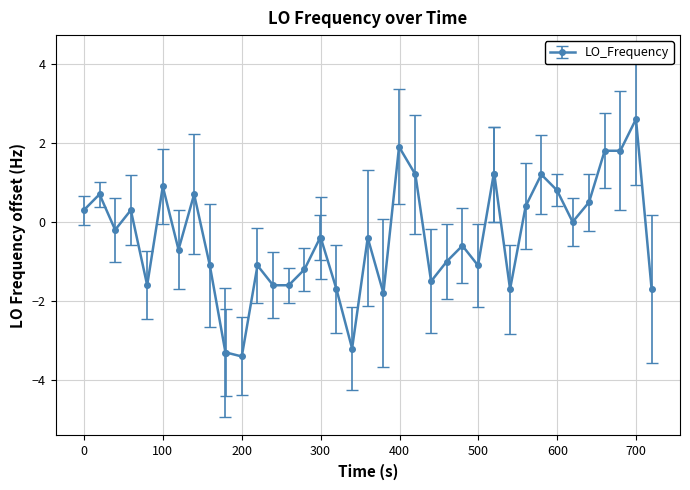

What is the greatest value displayed?

2.6